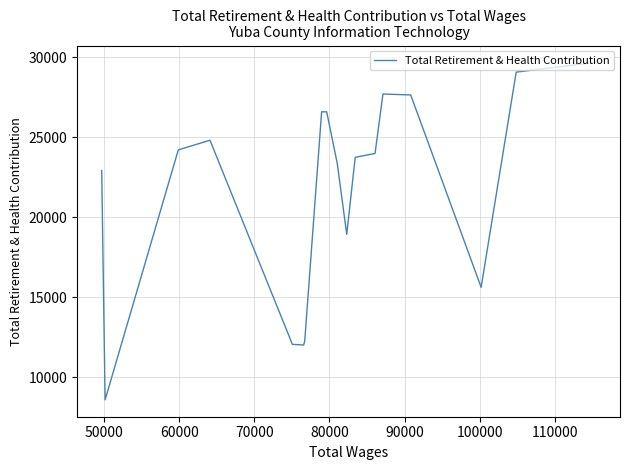

What is the sum of all values?

389732